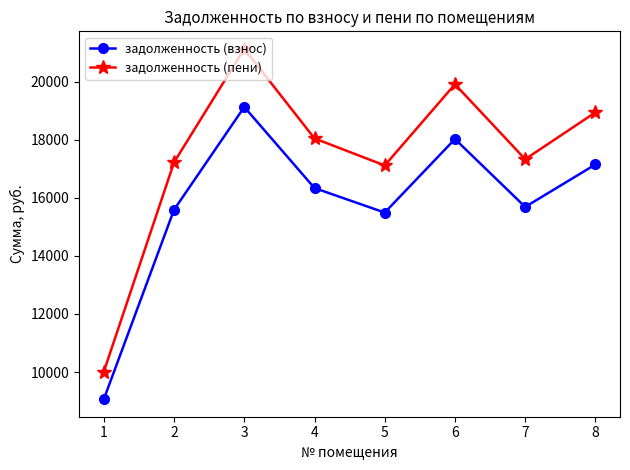

Is this an area chart (filled region under the line)?

No